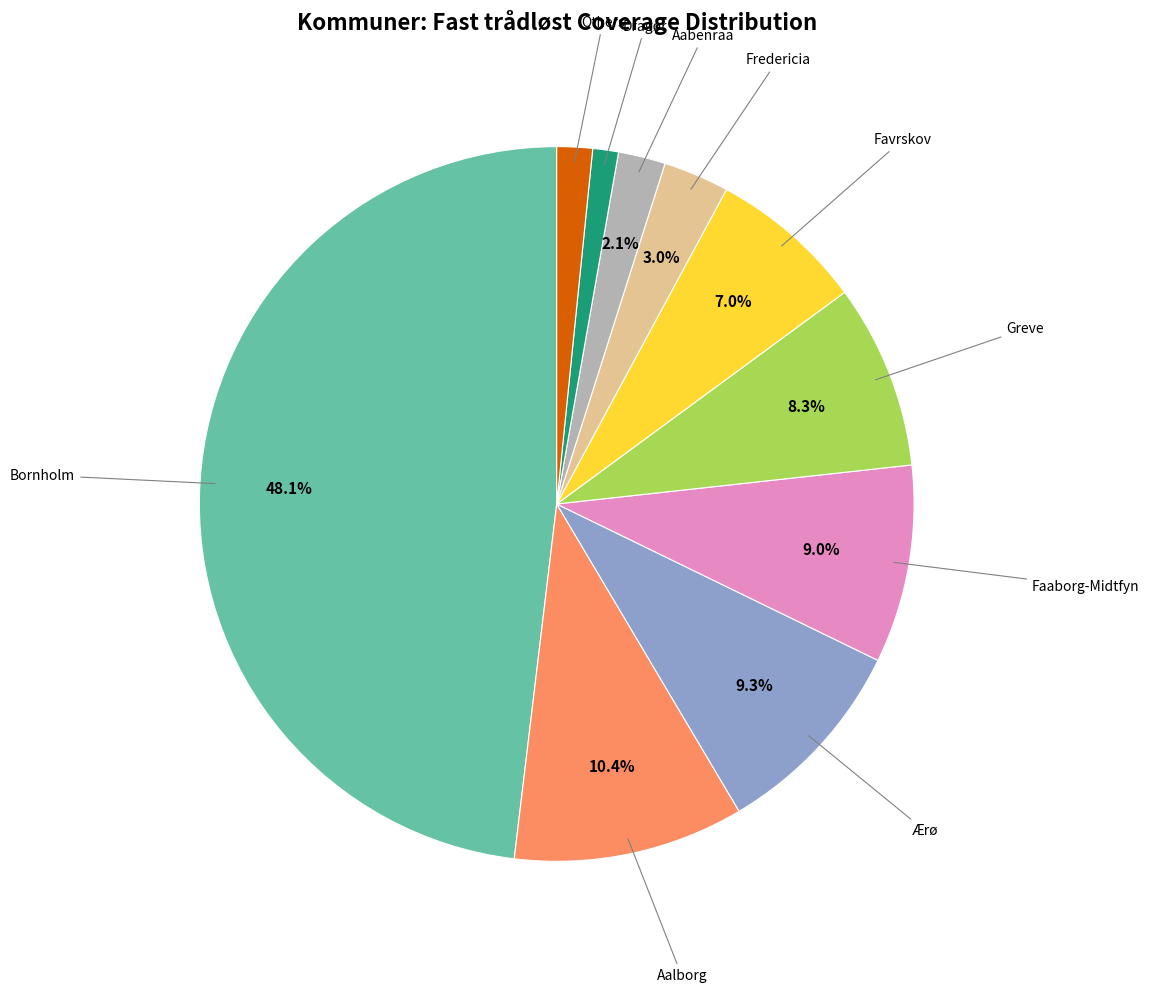

Does any single category account for the majority?

No